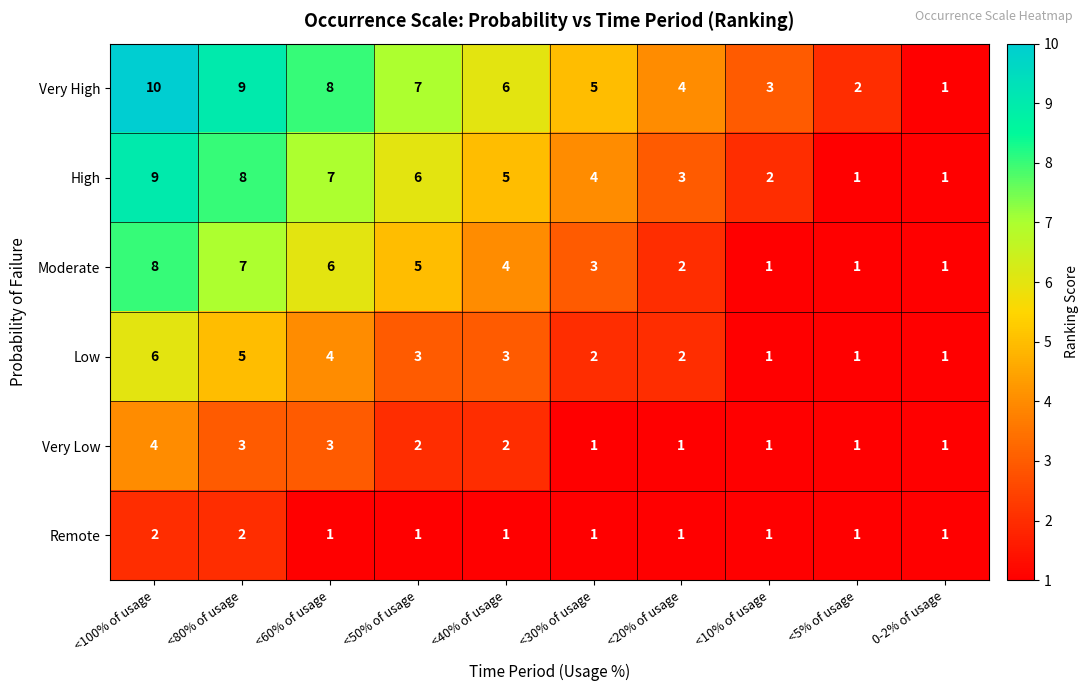

True or false: High has a value of 2 at <80% of usage.

False